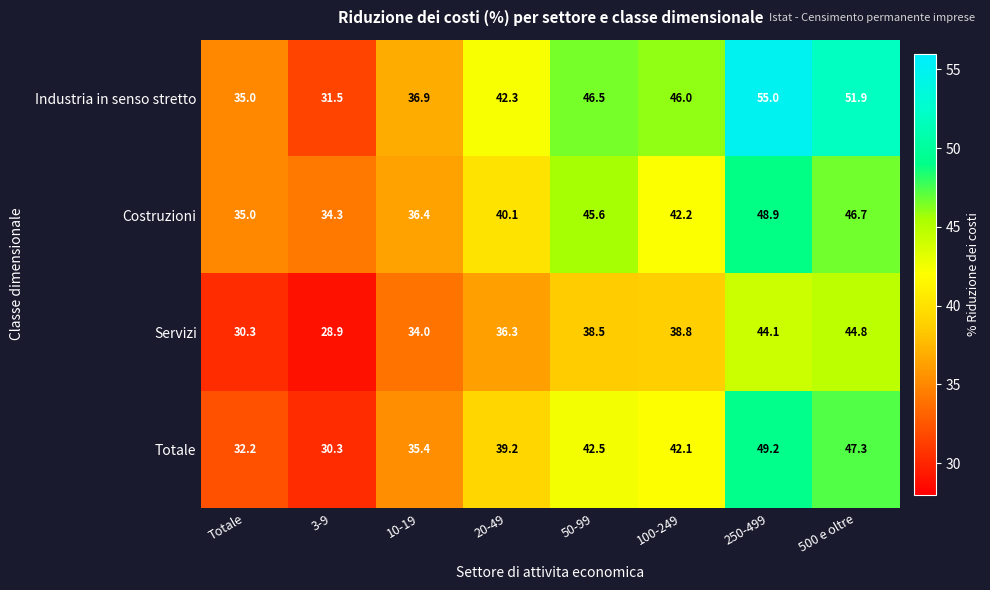

At which category does the chart reach its minimum across all series?

3-9